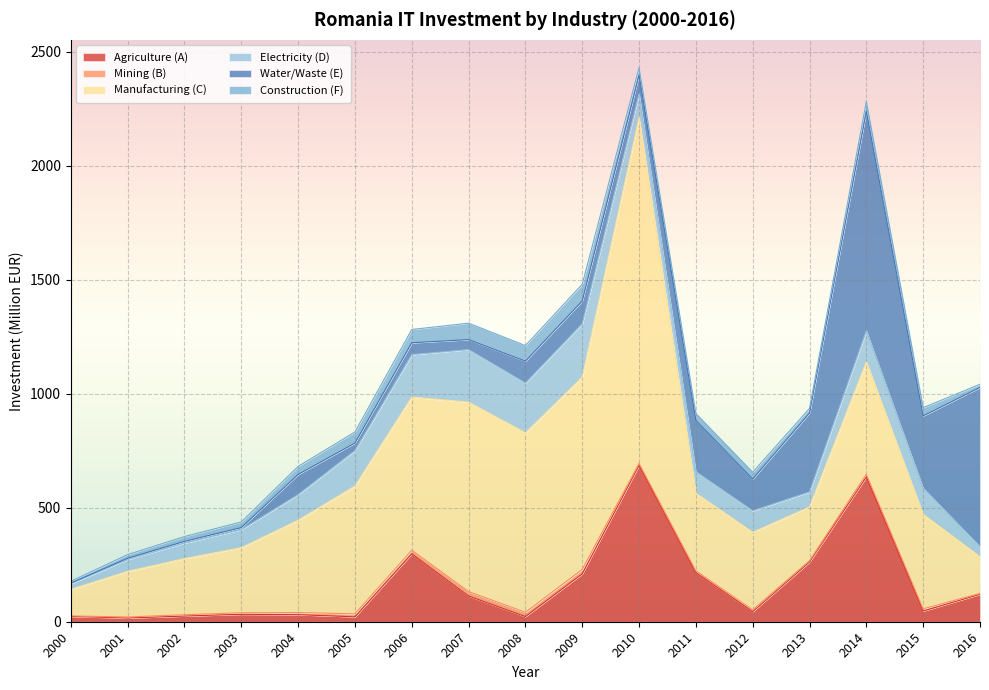

True or false: Electricity (D) has a value of 79.2 at 2003.

True